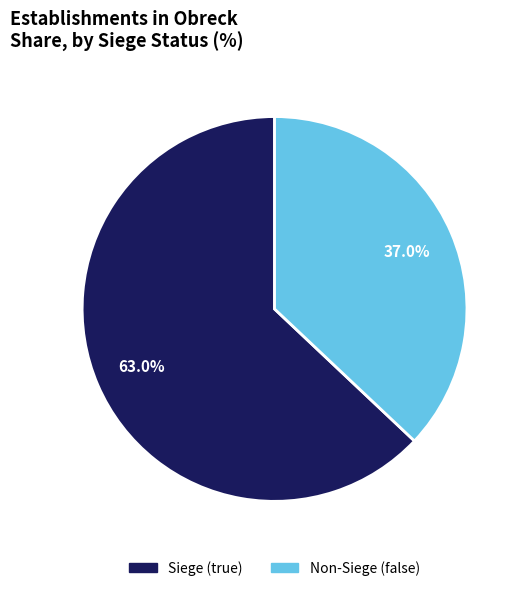

Approximately how many times larger is the value at Non-Siege (false) compared to Siege (true)?

0.6